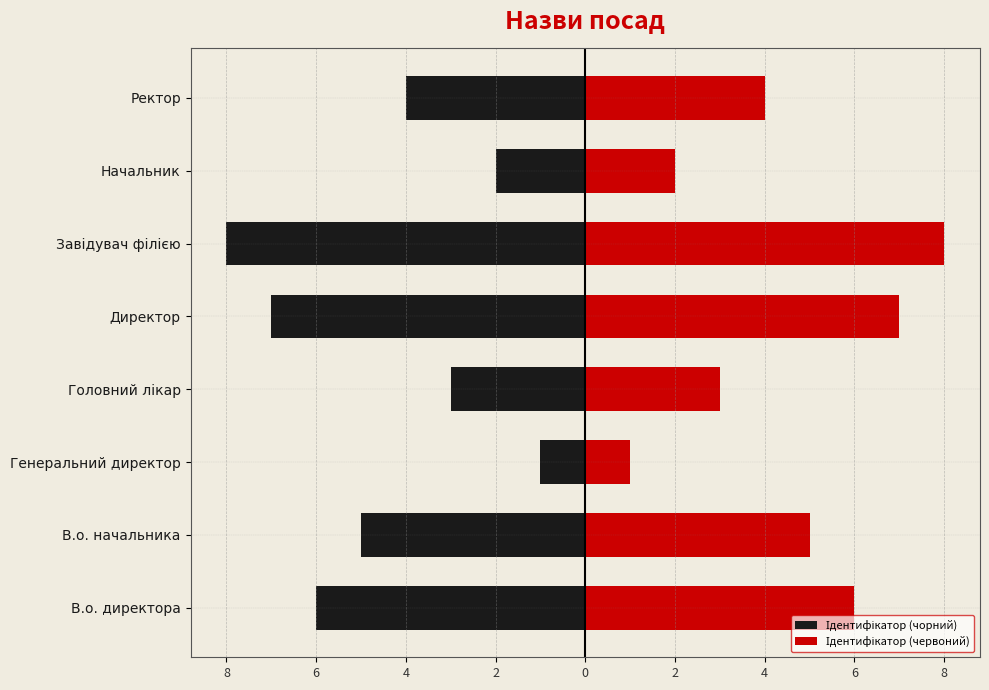

How many series are shown in this chart?

2